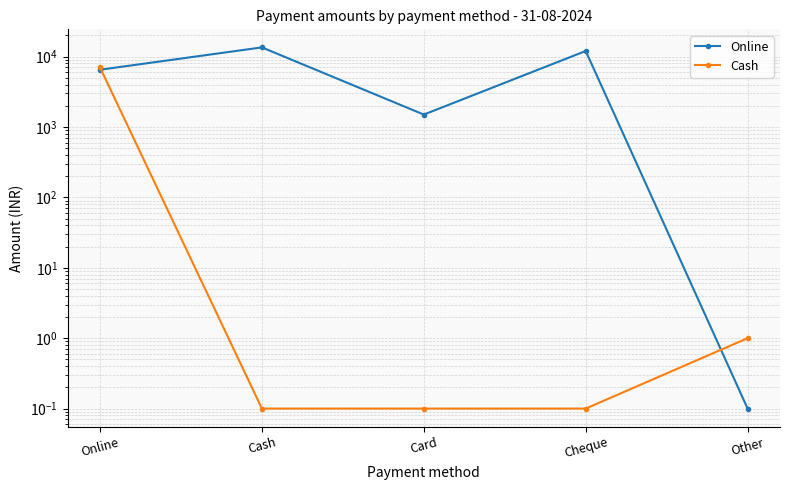

What is the difference between the highest and lowest values at Card?

1499.9